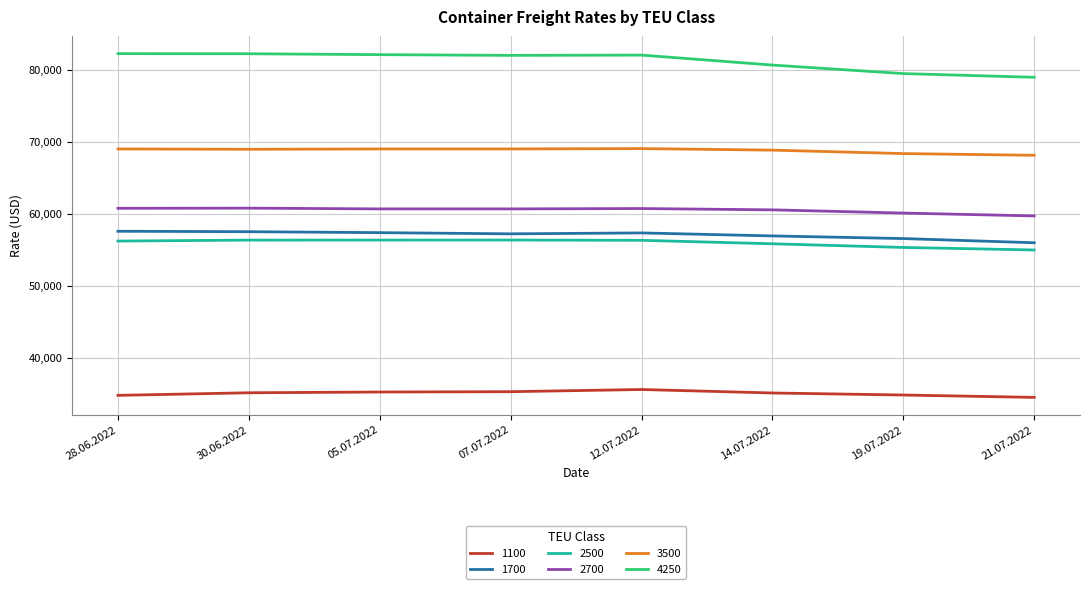

What is the maximum value for 3500?

69030